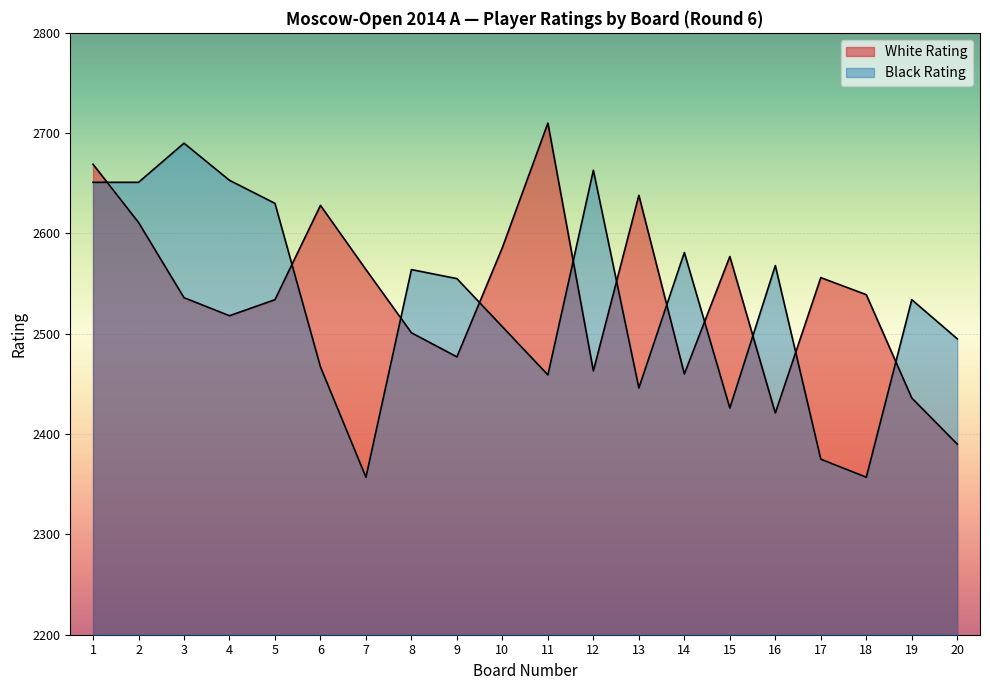

Which series ends up on top after the final intersection of White Rating and Black Rating?

Black Rating